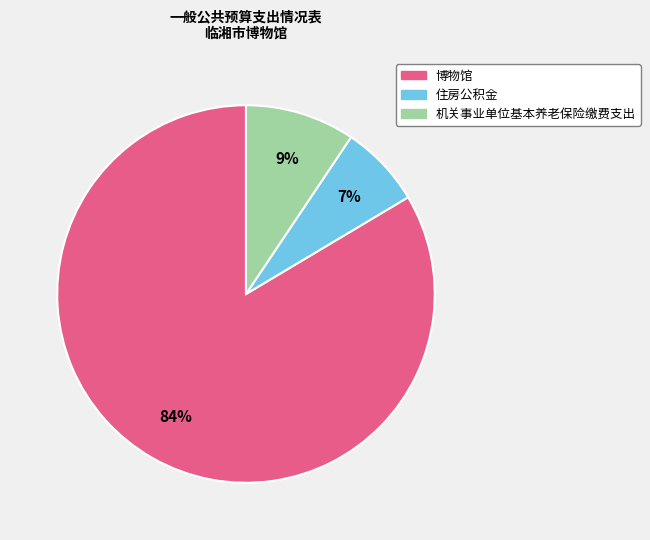

Is there any slice that represents more than half of the pie?

Yes